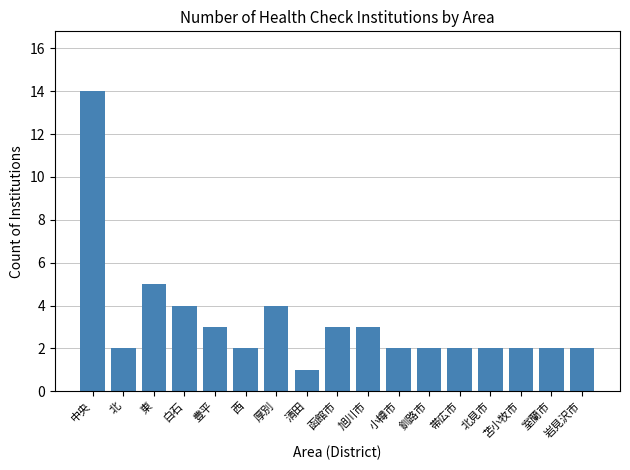

Reading left to right, transcribe all the data shown in this chart.

14	2	5	4	3	2	4	1	3	3	2	2	2	2	2	2	2